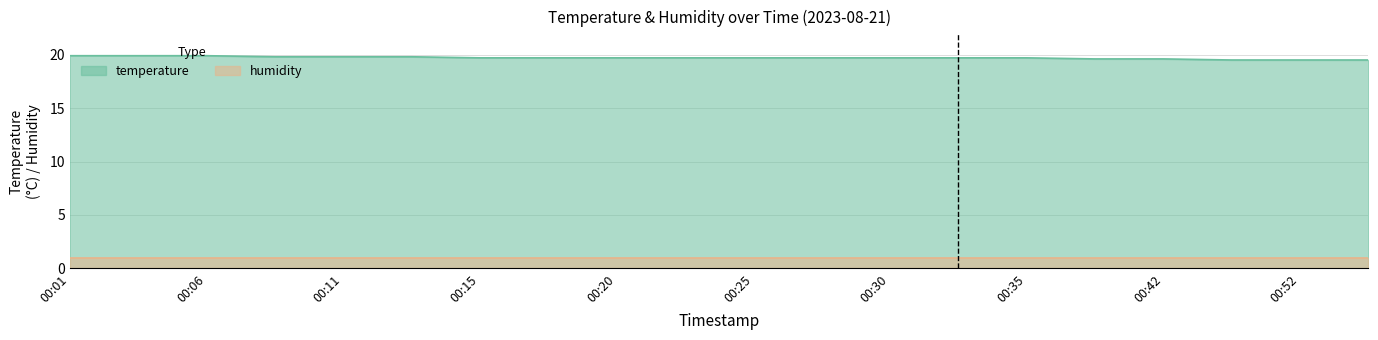

Is it true that the value at 00:25 is 10.6?

False